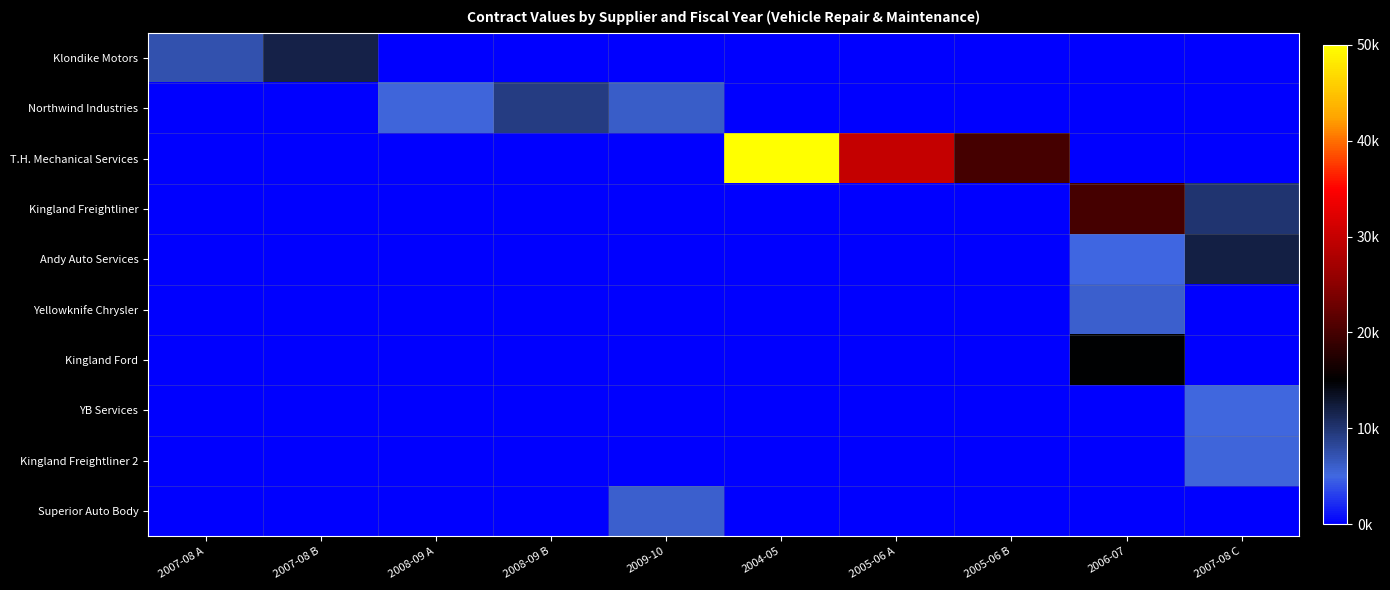

Which series has the widest spread of values?

T.H. Mechanical Services